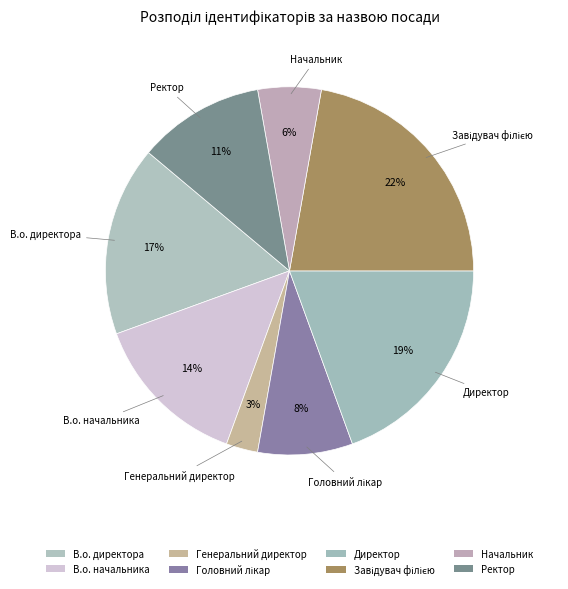

How many segments does this pie chart have?

8